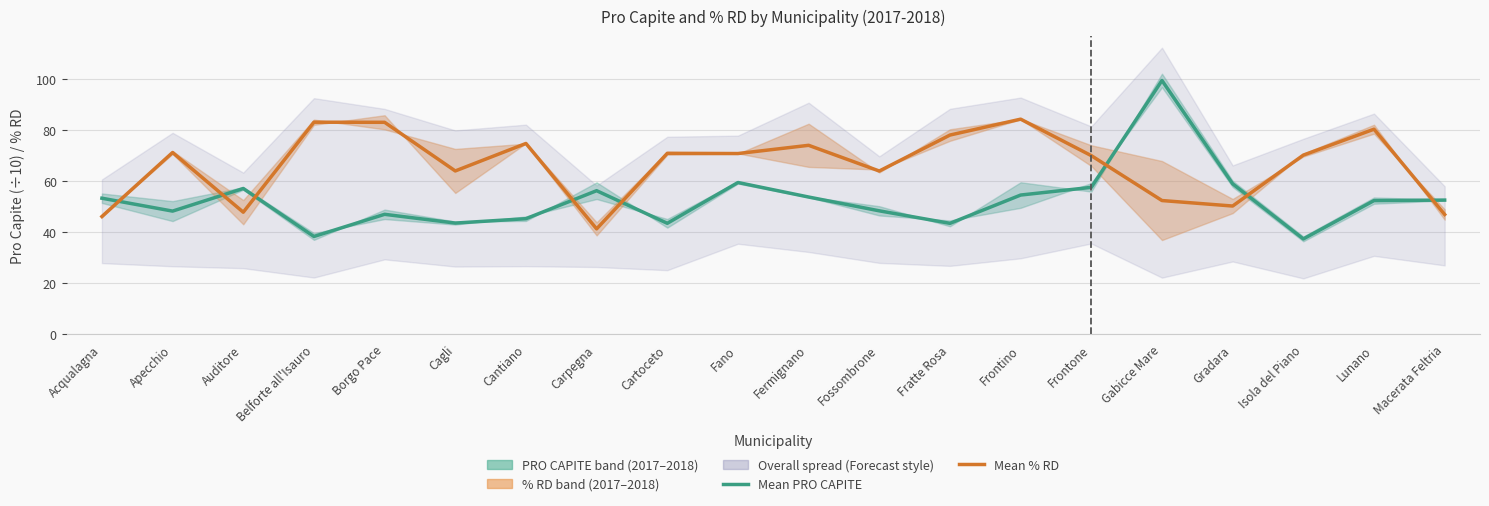

True or false: Mean PRO CAPITE has more than 1 points higher than both neighbors.

True